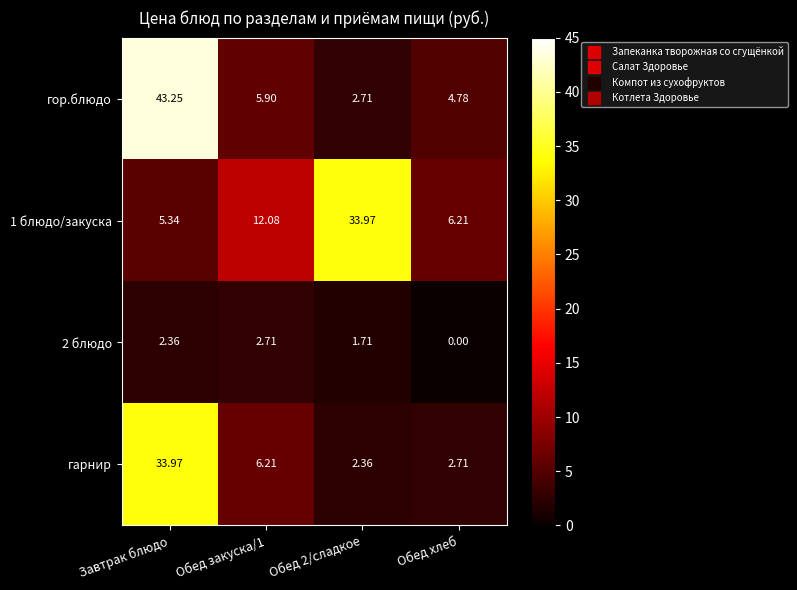

Which series has the largest range (max minus min)?

гор.блюдо